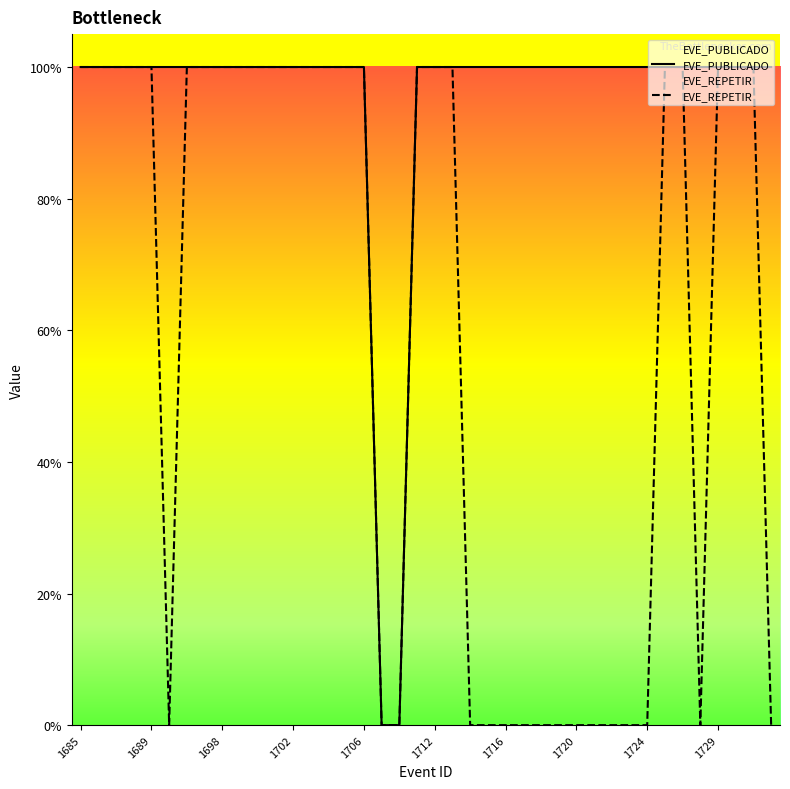

True or false: EVE_REPETIR and EVE_PUBLICADO intersect in this chart.

False